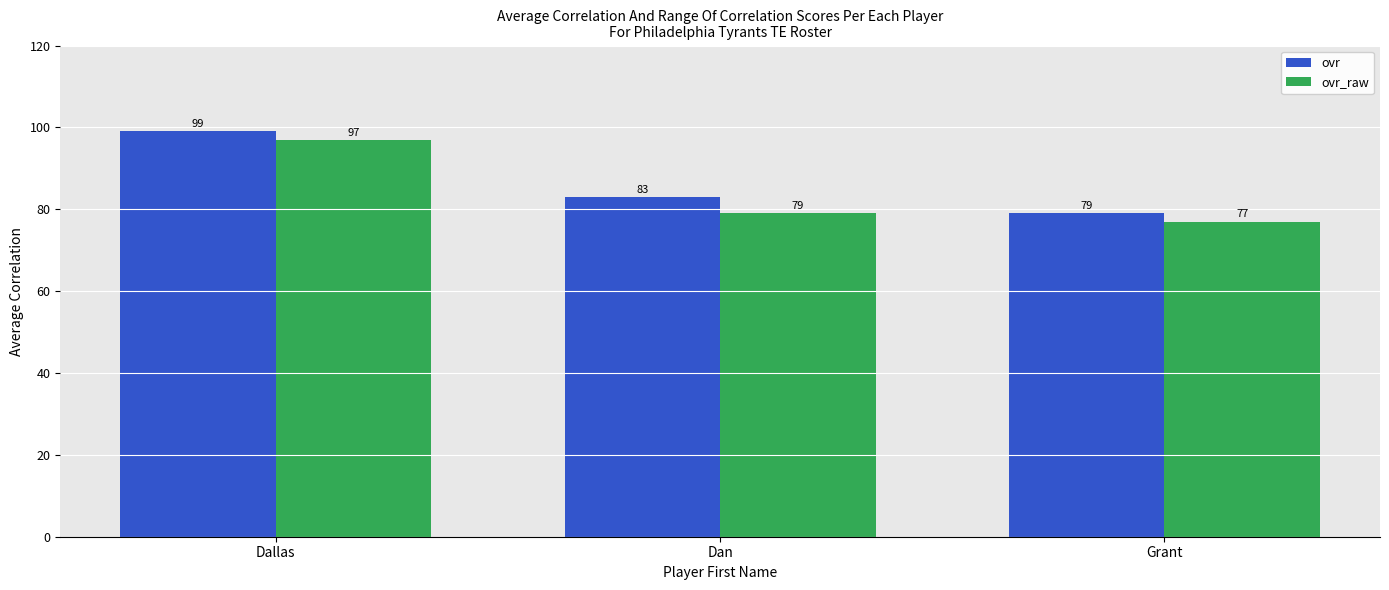

Is it true that ovr equals 40 at Dallas?

False